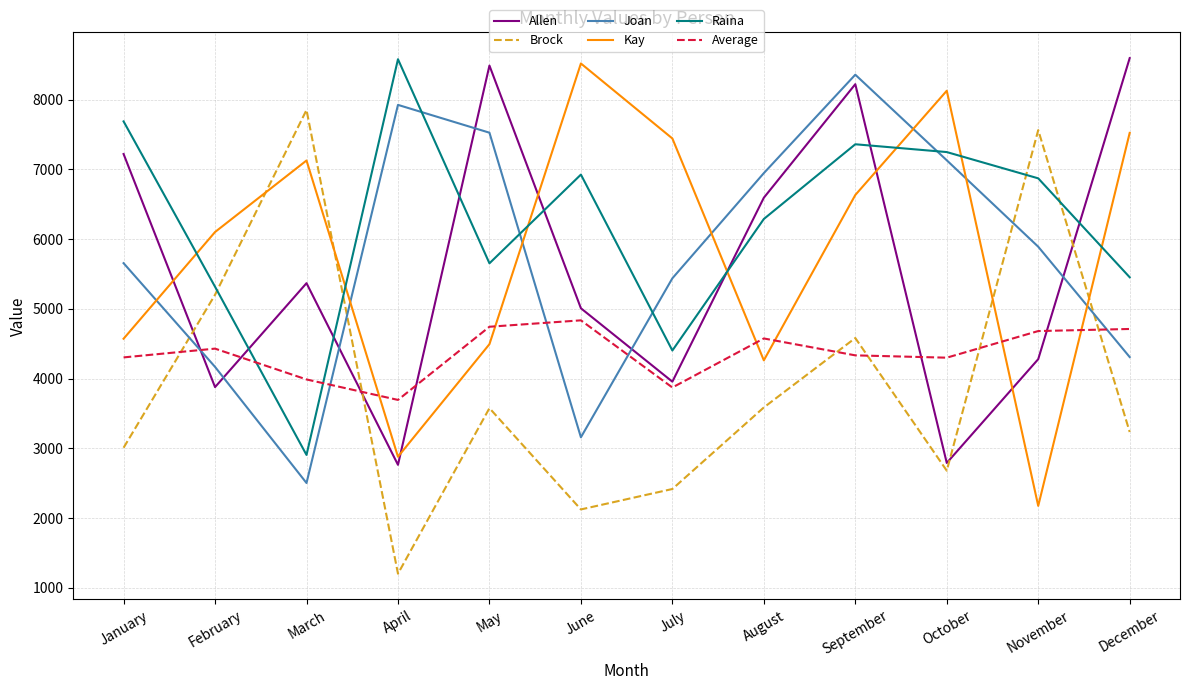

How many values in the Brock series are below 3576?

6